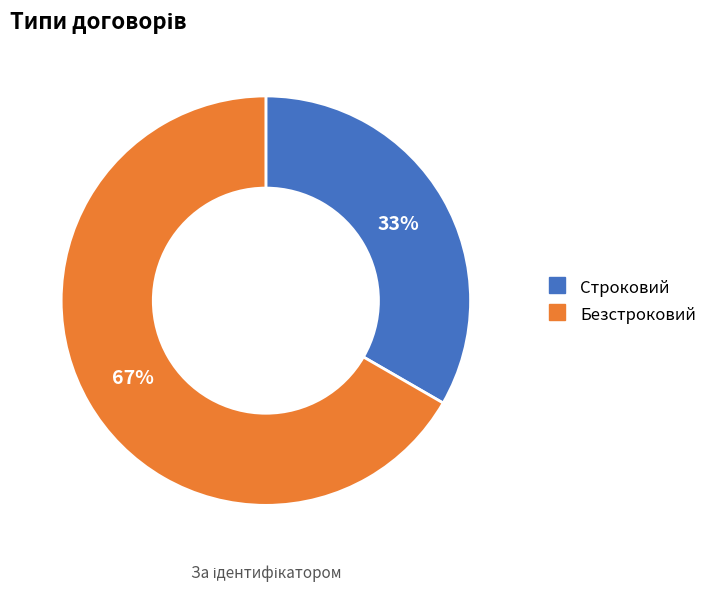

Which slice is the largest?

Безстроковий